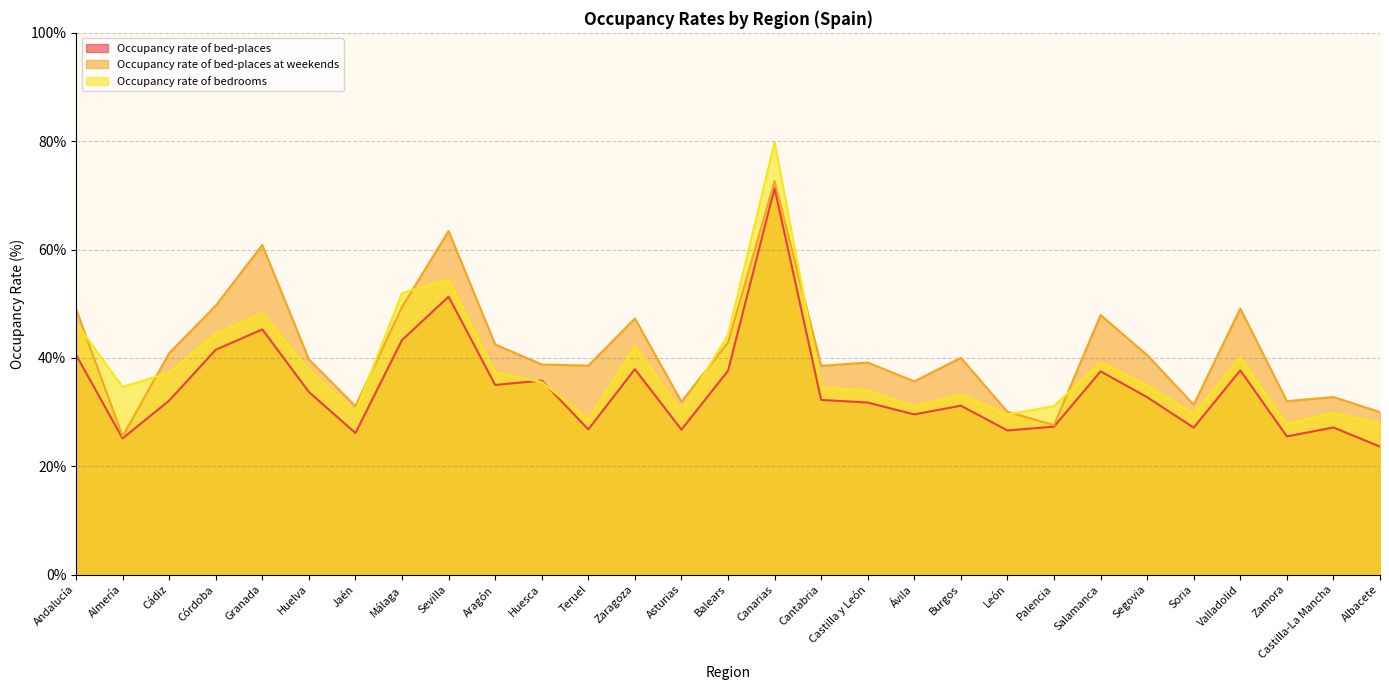

Does the chart display data point markers on the line(s)?

No